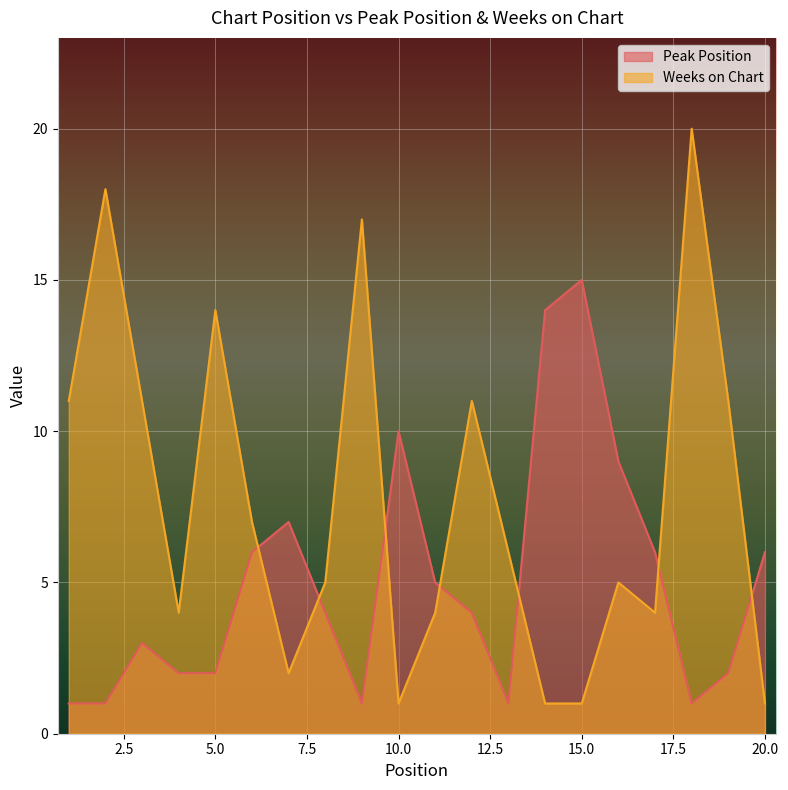

What are all the series names shown in the legend?

Peak Position, Weeks on Chart